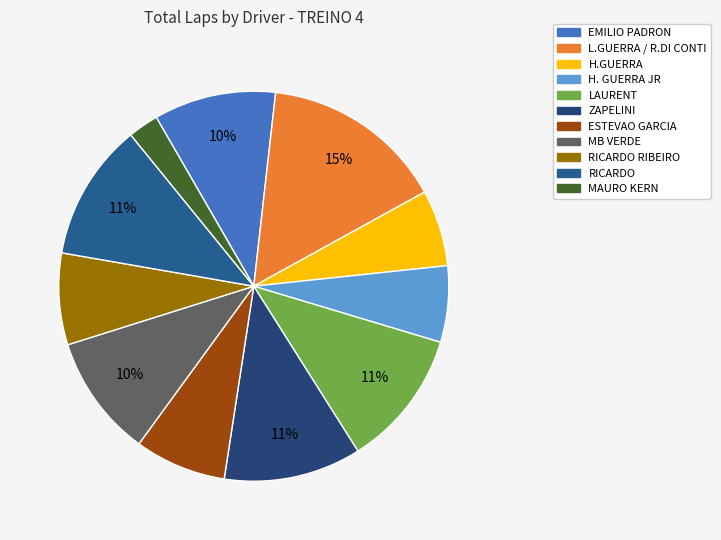

How many segments does this pie chart have?

11